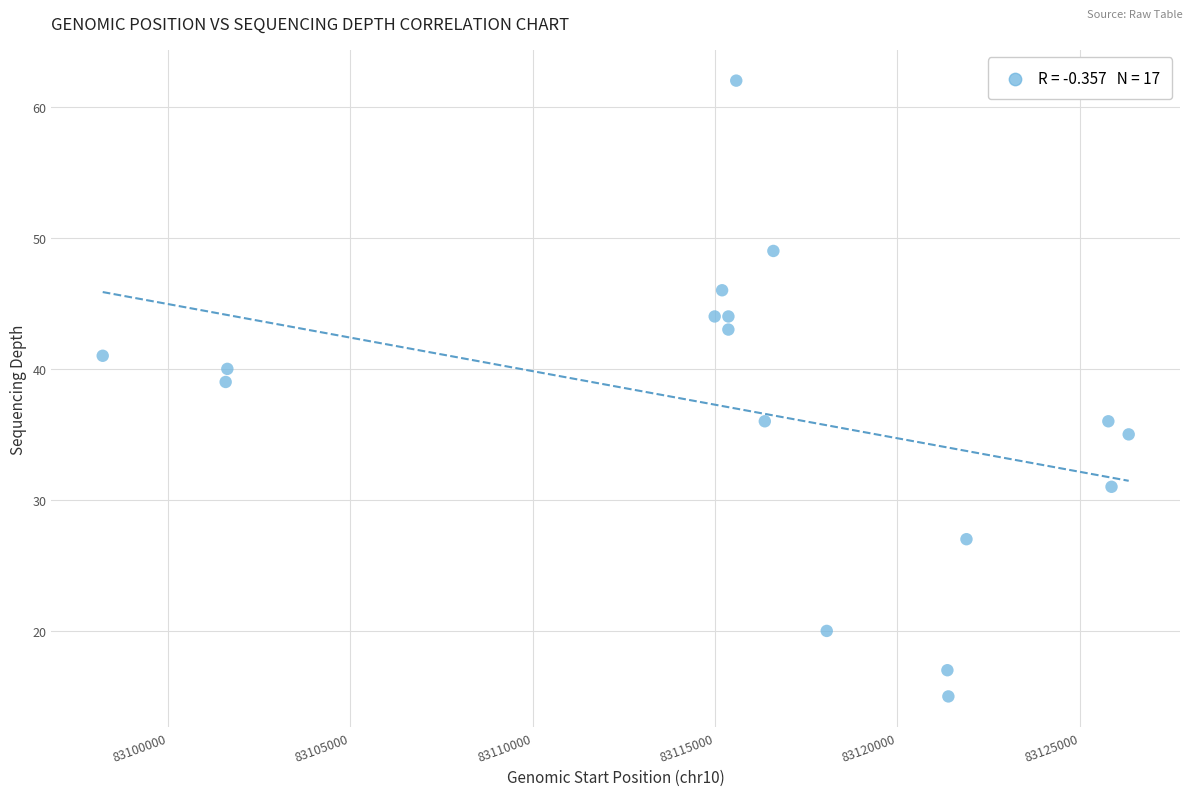

What Y value in the scatter plot is closest to 38?

39